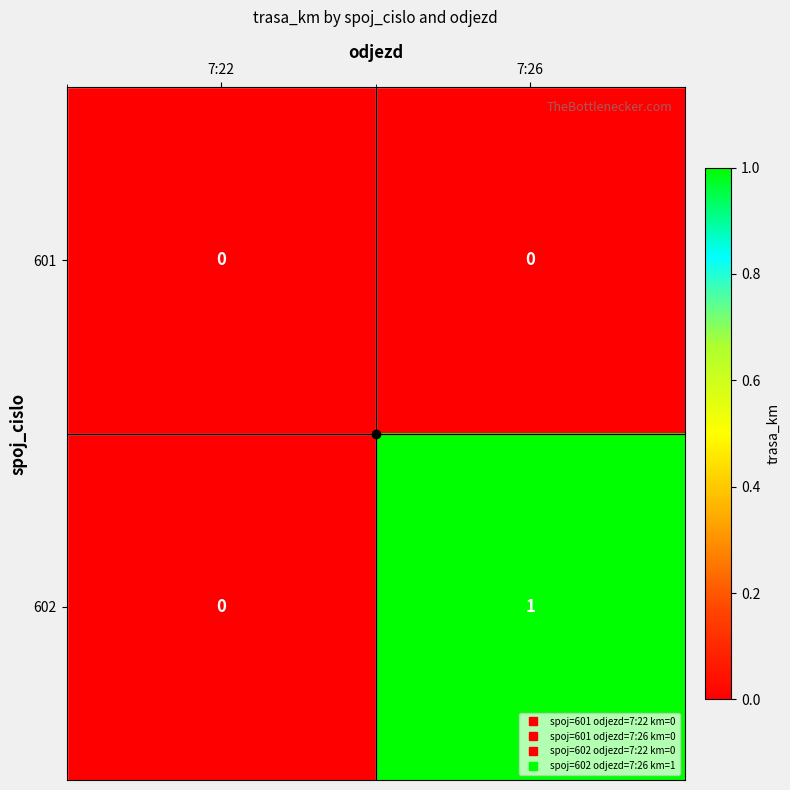

Between 7:22 and 7:26, which series saw the biggest shift?

602